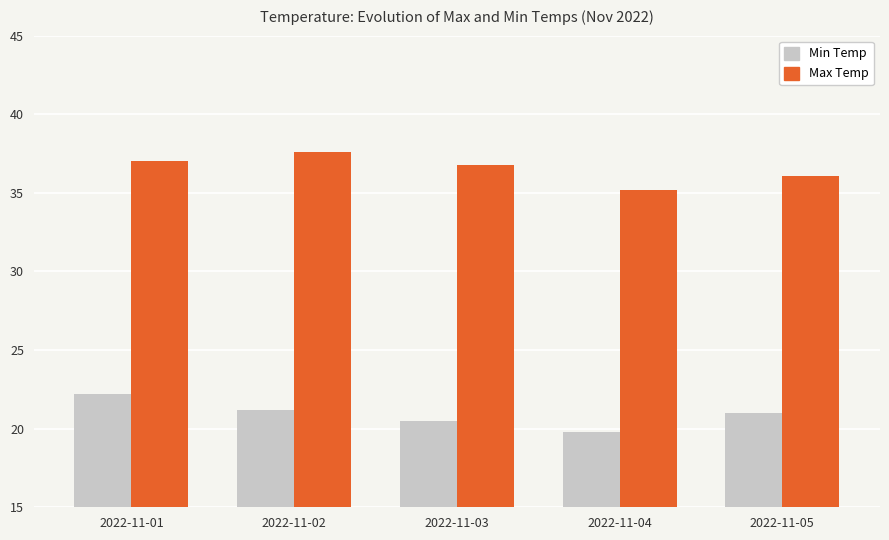

Does the chart contain any negative values?

No